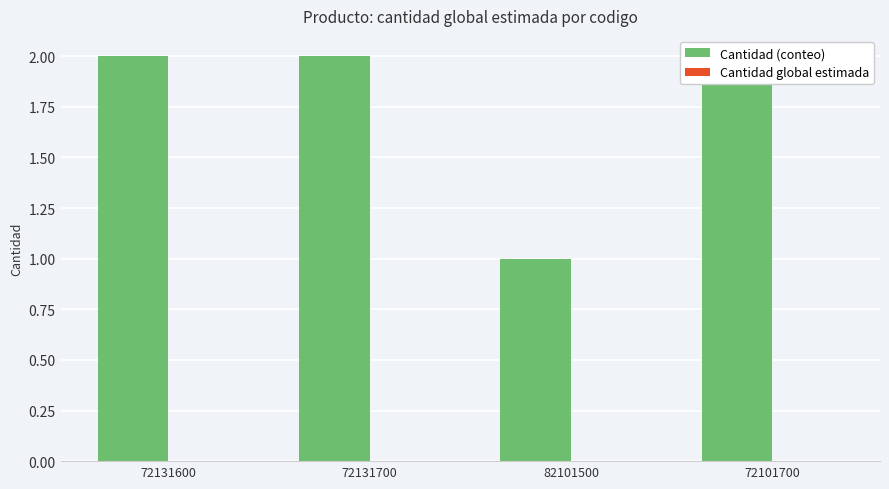

What is the label of the 3rd bar from the right?

72131700